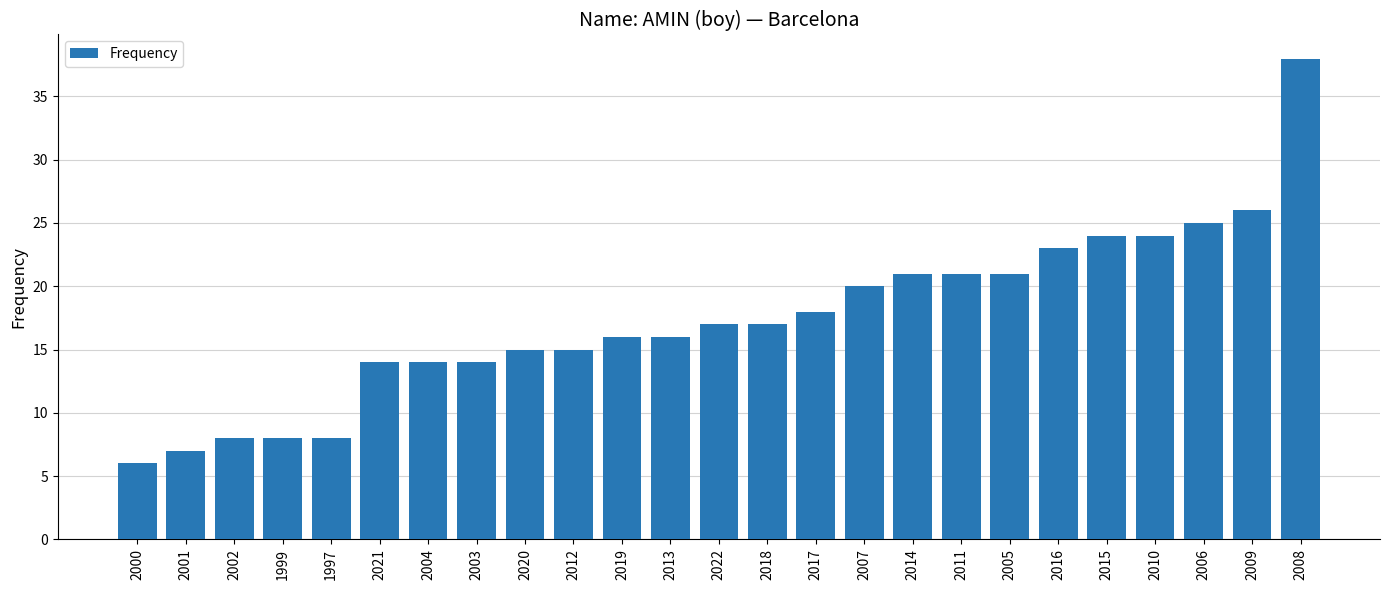

What is the label of the 18th bar from the left?

2011